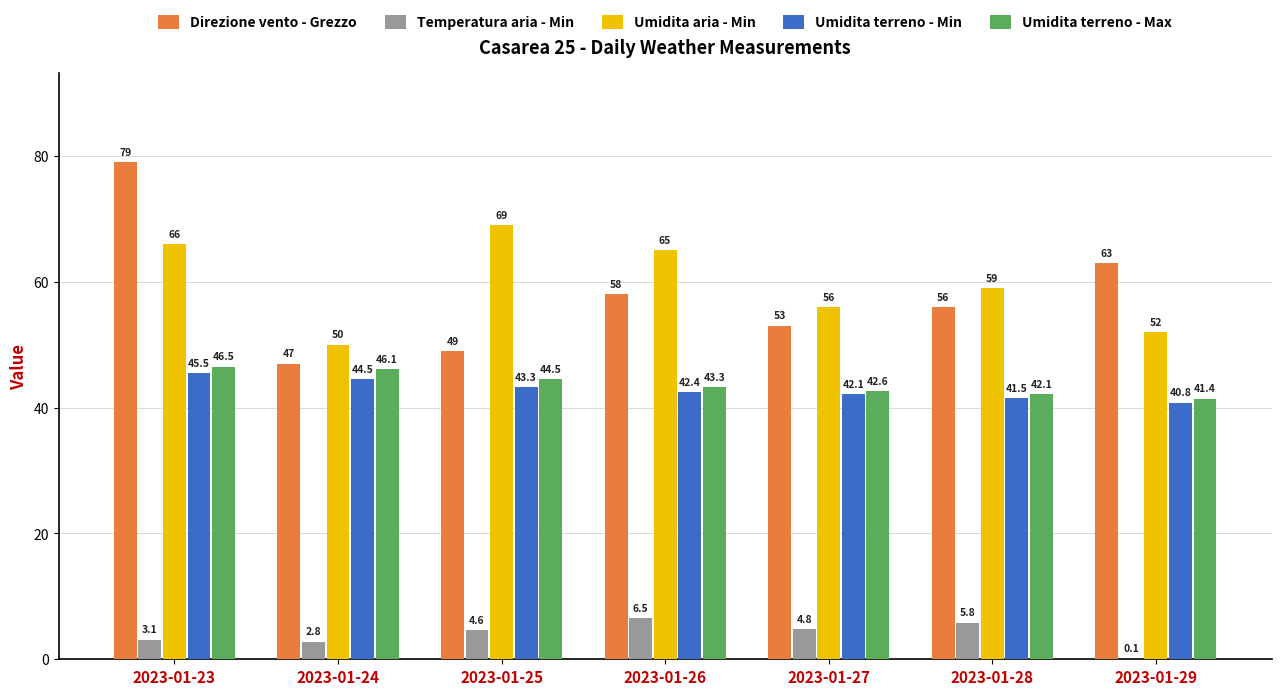

At which label does Direzione vento - Grezzo reach its peak?

2023-01-23